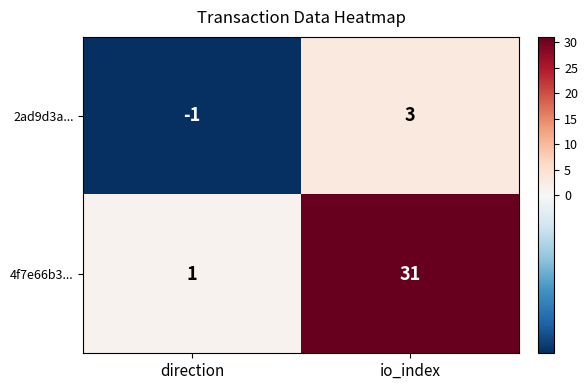

True or false: 2ad9d3a... has a value of -1 at direction.

True